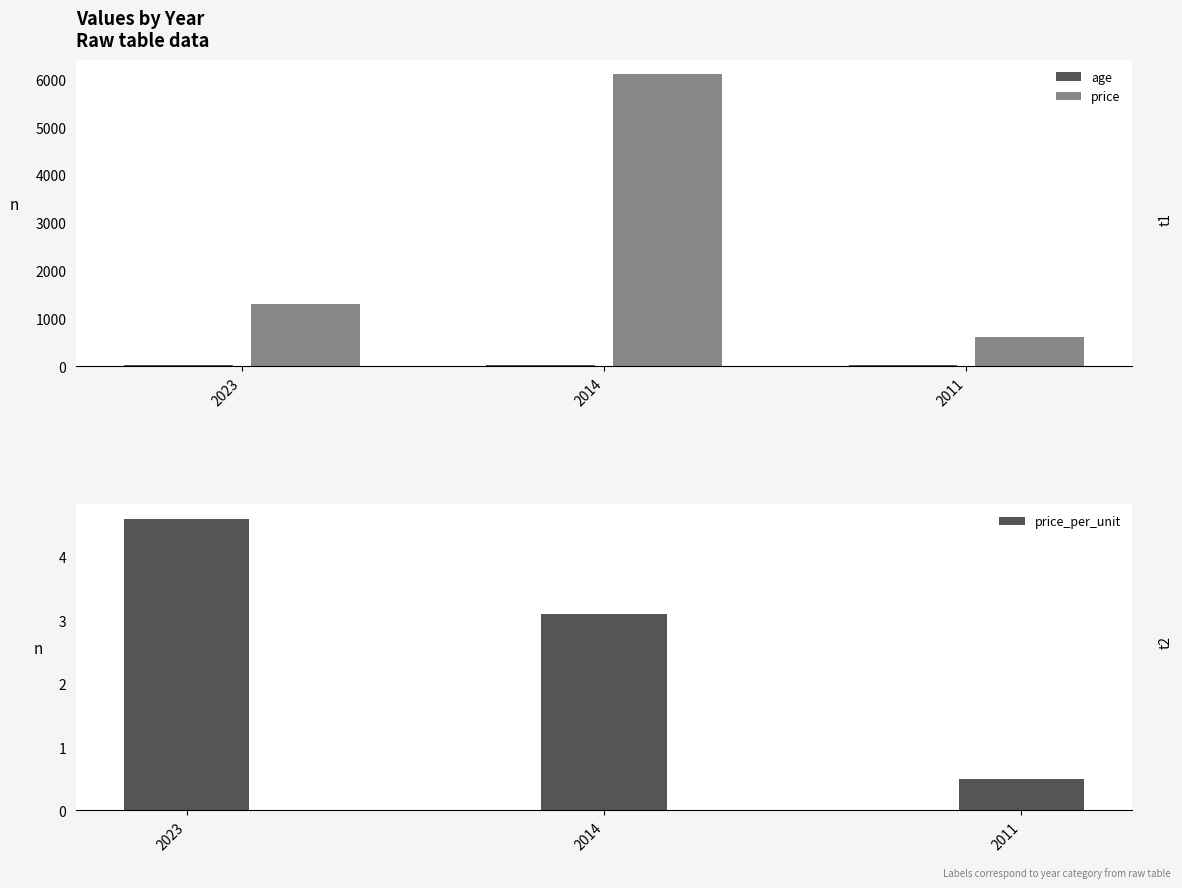

What is the total value across all series at 2023?

1324.6